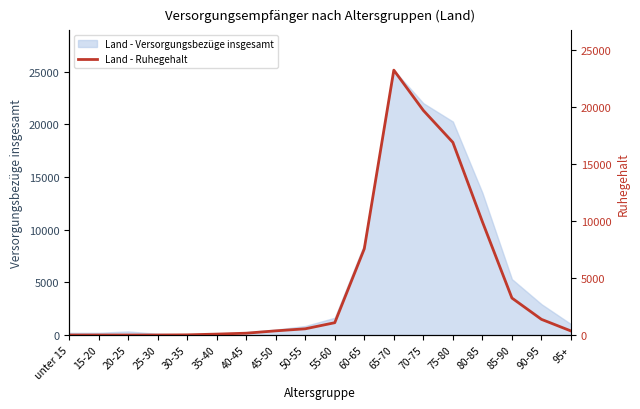

True or false: the data shows 3245 at 85-90.

True